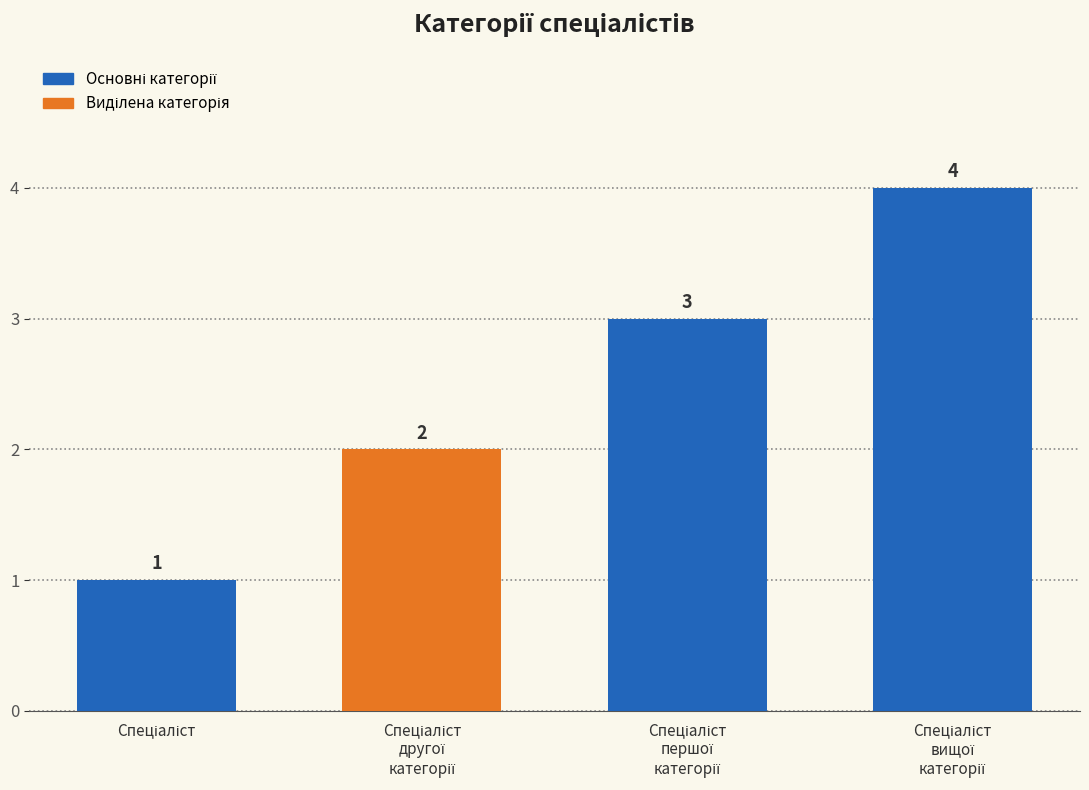

How many values are between 2 and 4?

3